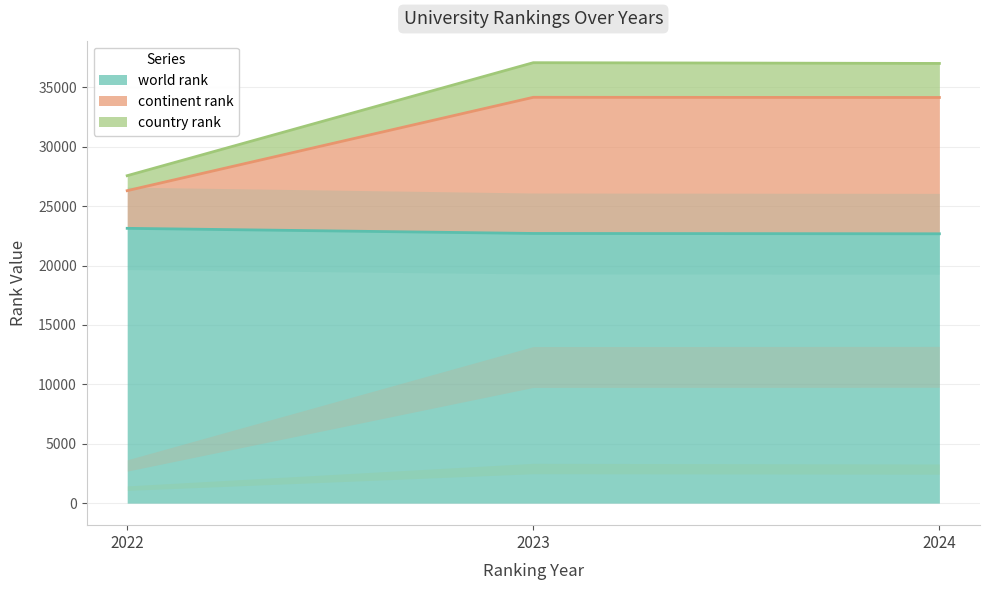

At which label is world rank closest to 22904?

2023